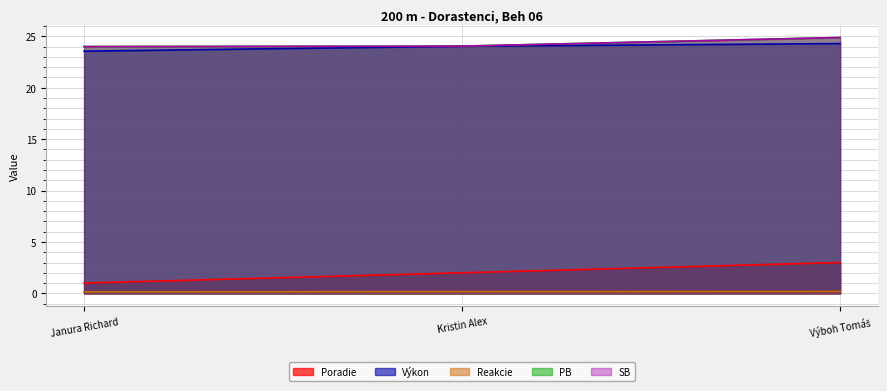

Does the chart have visible grid lines?

Yes